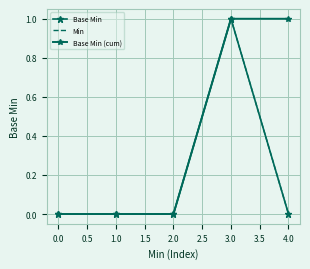

What is the sum of all Base Min values?

1